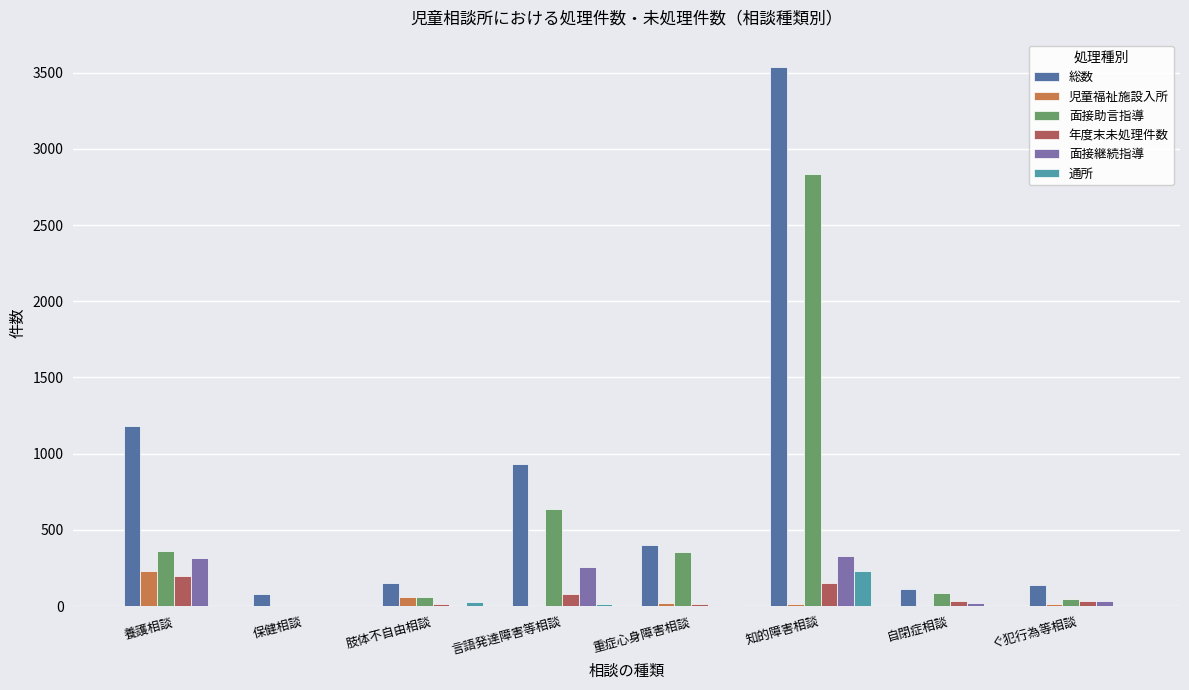

What is the sum of the 児童福祉施設入所 values at 言語発達障害等相談 and 肢体不自由相談?

57